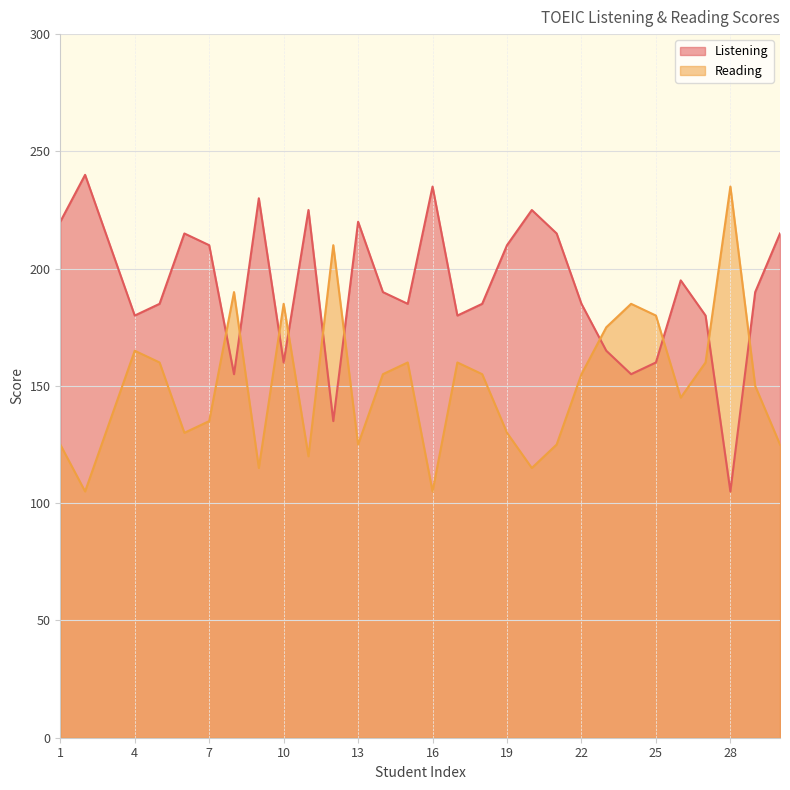

Reading right to left, list all the values displayed in this chart.

Listening: 215	190	105	180	195	160	155	165	185	215	225	210	185	180	235	185	190	220	135	225	160	230	155	210	215	185	180	210	240	220
Reading: 125	150	235	160	145	180	185	175	155	125	115	130	155	160	105	160	155	125	210	120	185	115	190	135	130	160	165	135	105	125